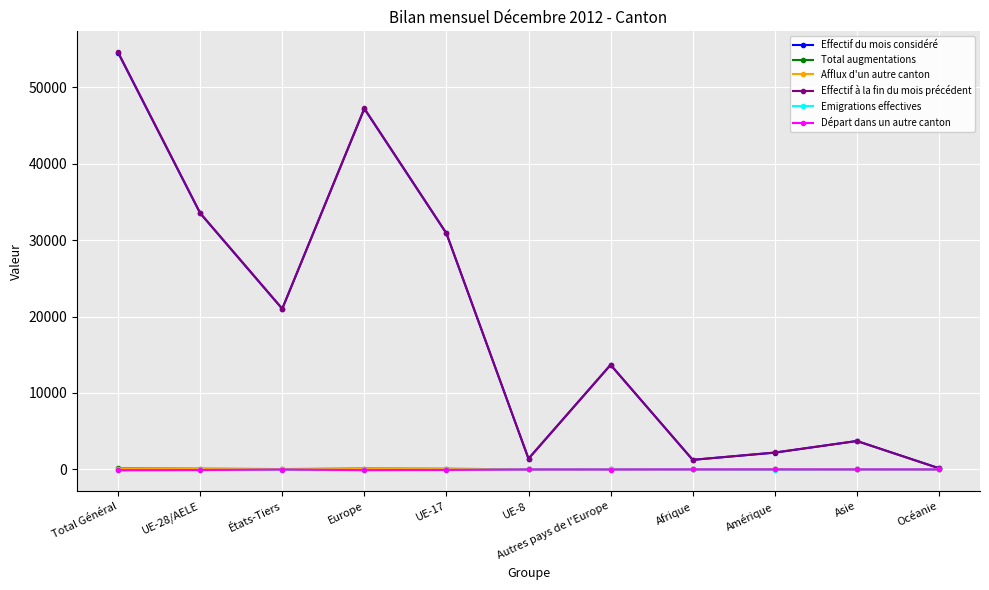

Where does the Emigrations effectives series first go above -25?

UE-8